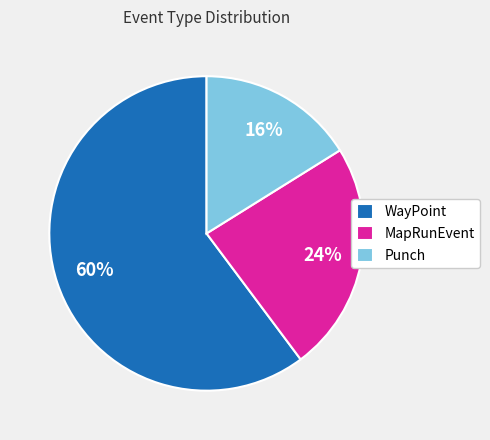

The WayPoint slice represents 60% of the pie. True or false?

True